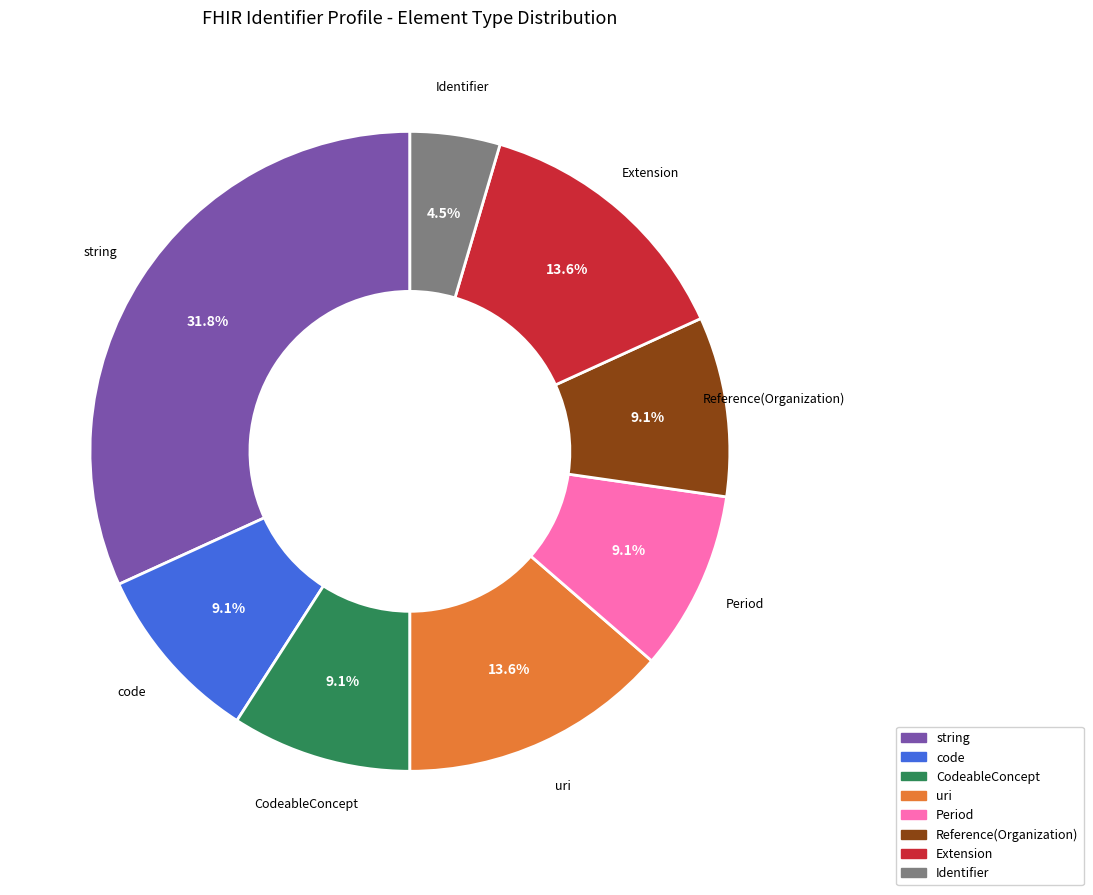

The CodeableConcept slice represents 14% of the pie. True or false?

False